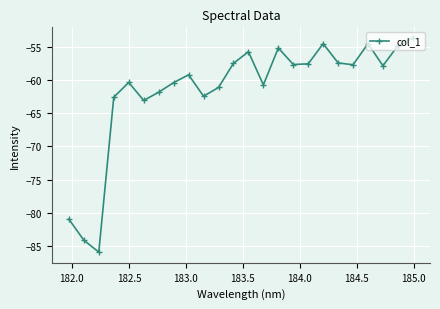

Does the chart have visible grid lines?

Yes